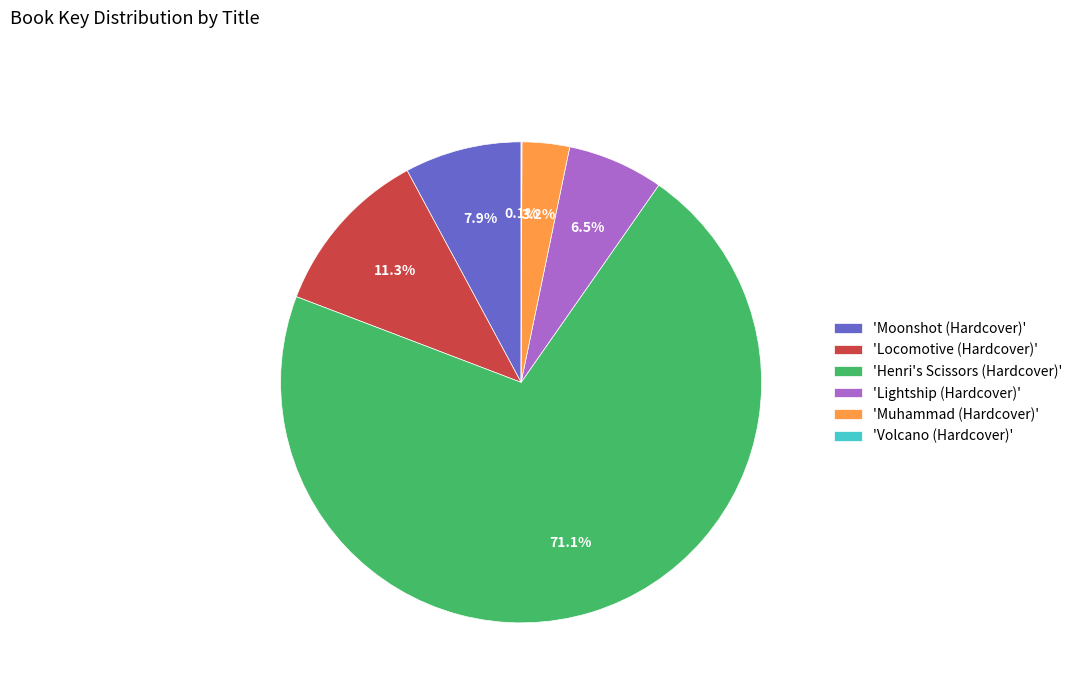

Which category accounts for the majority?

'Henri's Scissors (Hardcover)'